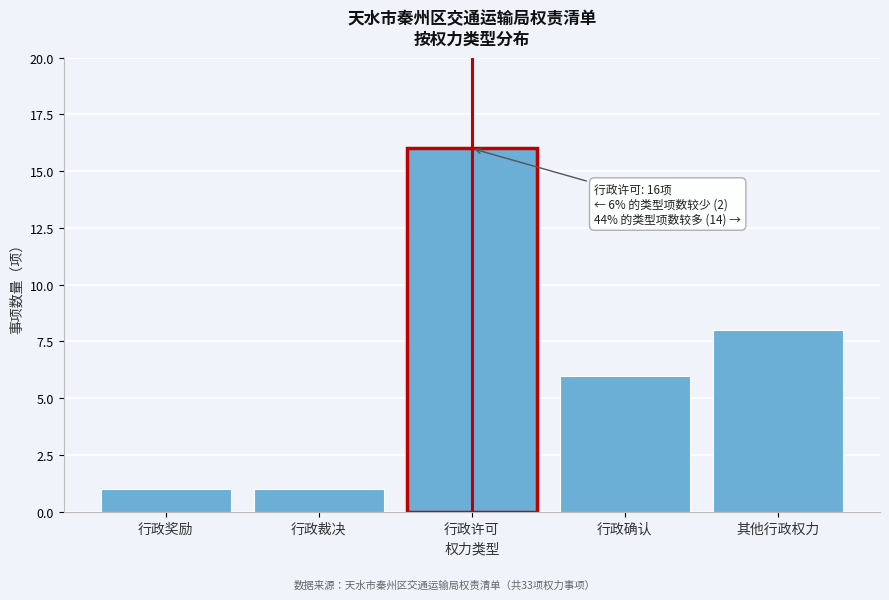

Reading left to right, transcribe all the data shown in this chart.

行政奖励=1	行政裁决=1	行政许可=16	行政确认=6	其他行政权力=8